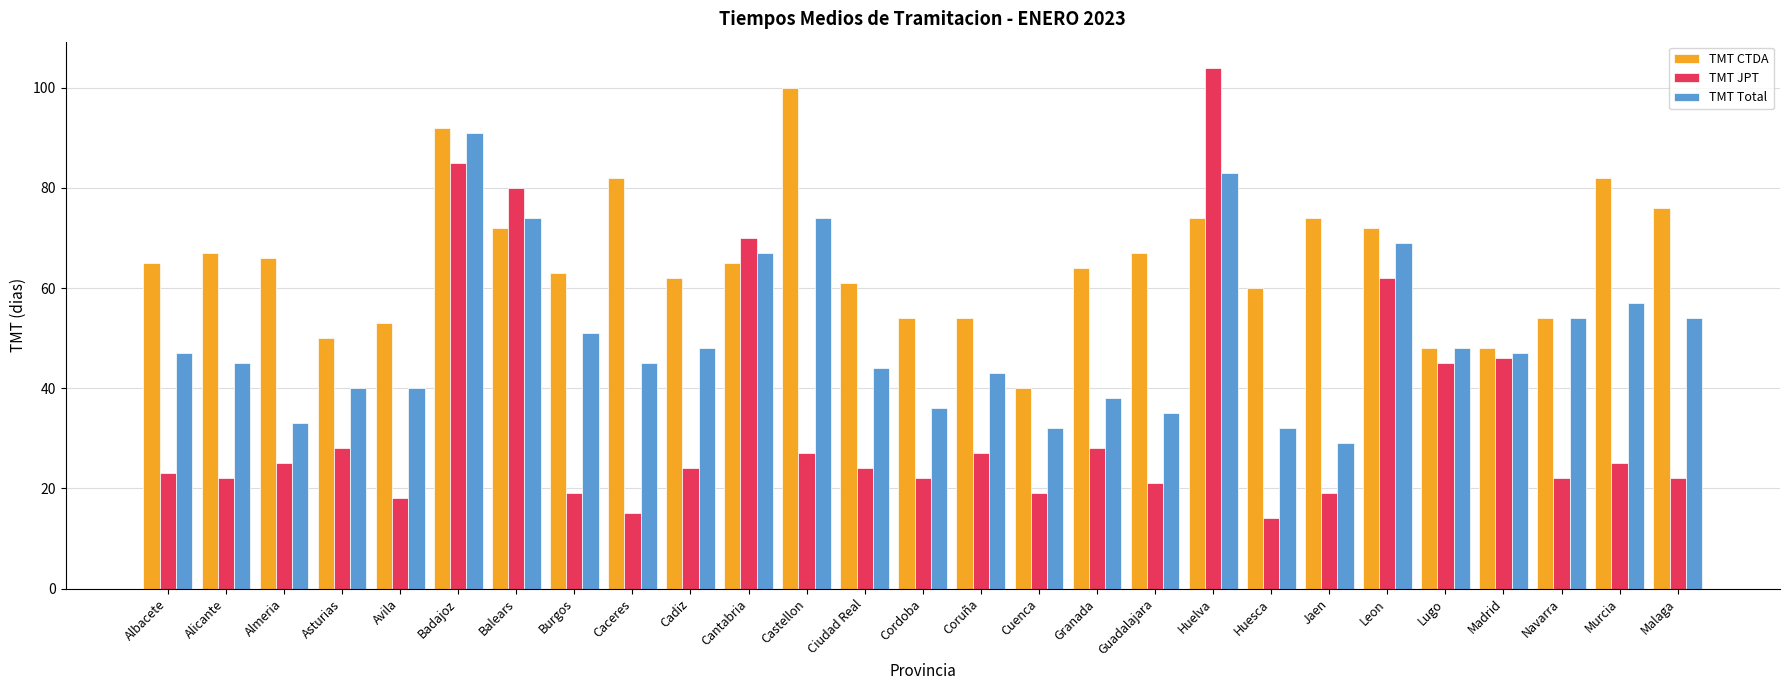

How many bars are there in each group?

3